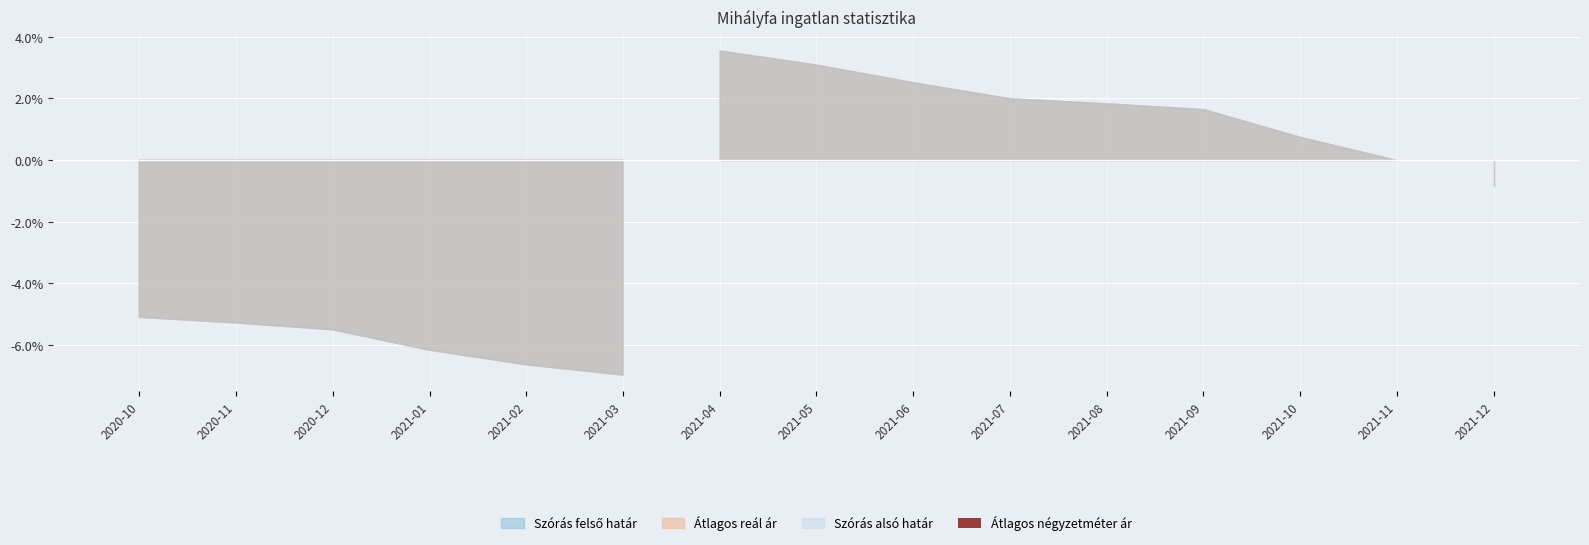

Which has a higher value, 2021-08 or 2020-11?

2021-08